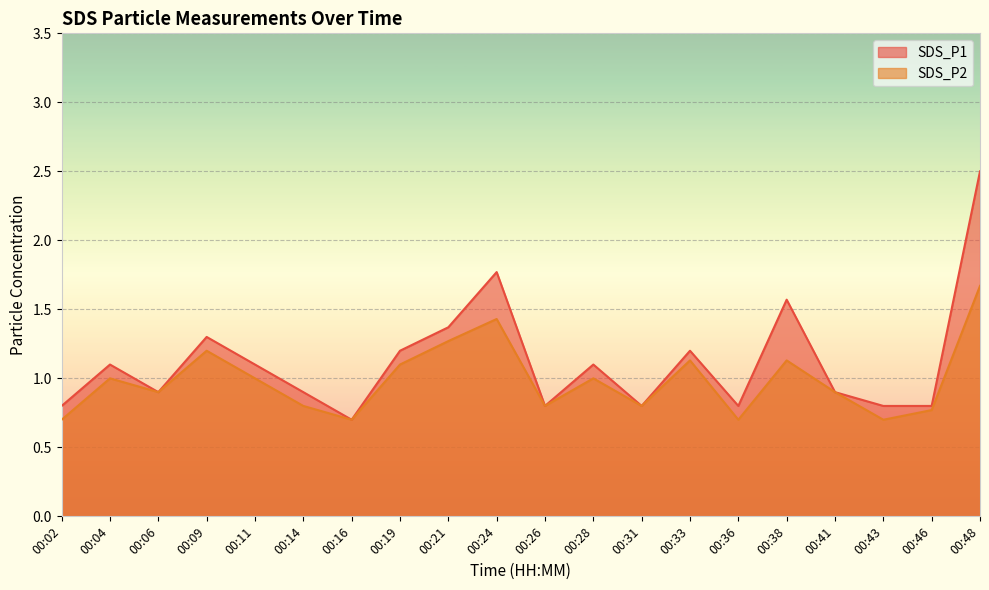

How many data points in SDS_P2 are above 1?

7